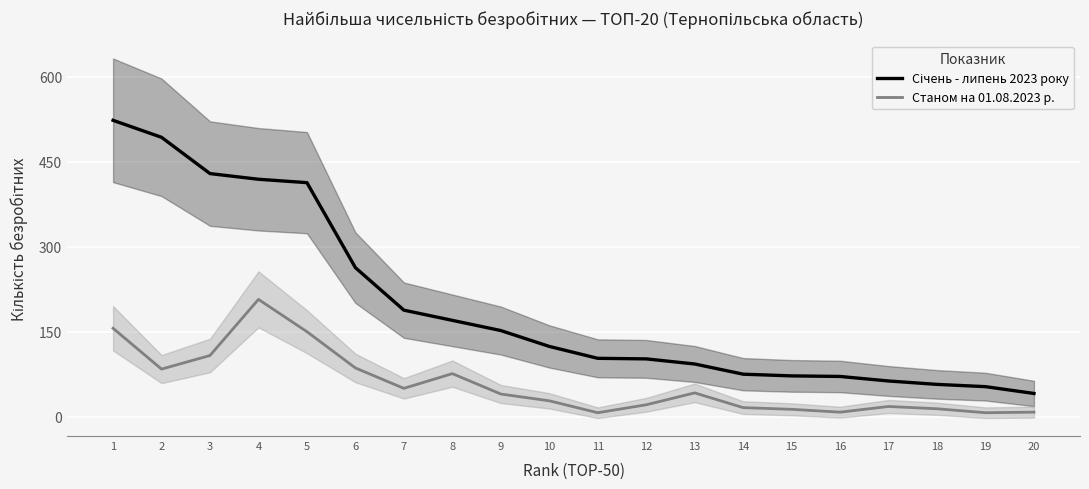

True or false: Січень - липень 2023 року has more than 0 points higher than both neighbors.

False